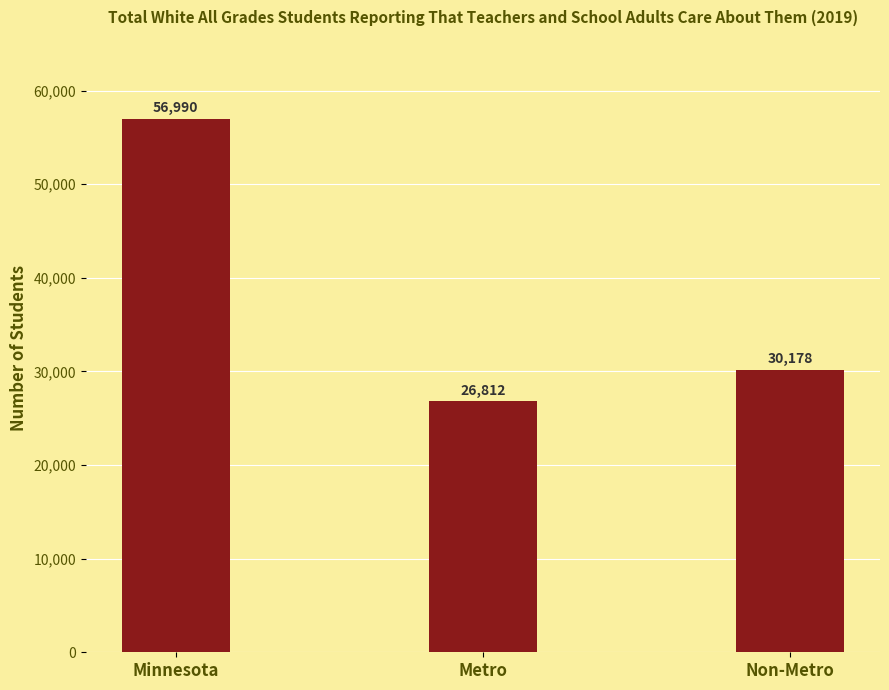

Reading left to right, list all the values displayed in this chart.

Minnesota=56990	Metro=26812	Non-Metro=30178